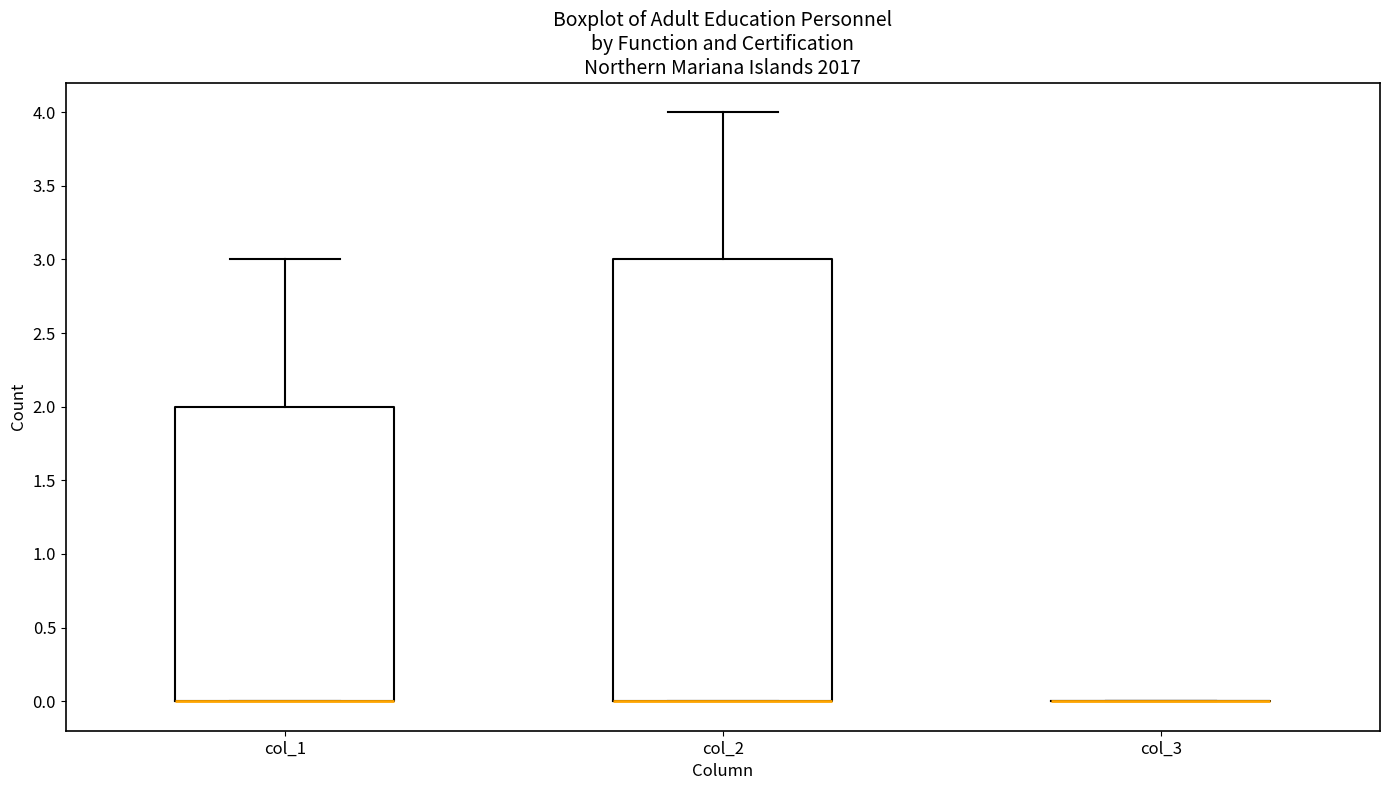

Reading left to right, transcribe this box plot: for each box, give where its median line is, the range the box spans, and where its two whiskers end, as read against the y-axis. The values are not printed on the chart, so give them approximately, as read against the axis.

col_1: median 0 (drawn on the box's lower edge), box 0 to 2, whiskers 0 to 3
col_2: median 0 (drawn on the box's lower edge), box 0 to 3, whiskers 0 to 4
col_3: box collapsed to a line at 0, whiskers 0 to 0